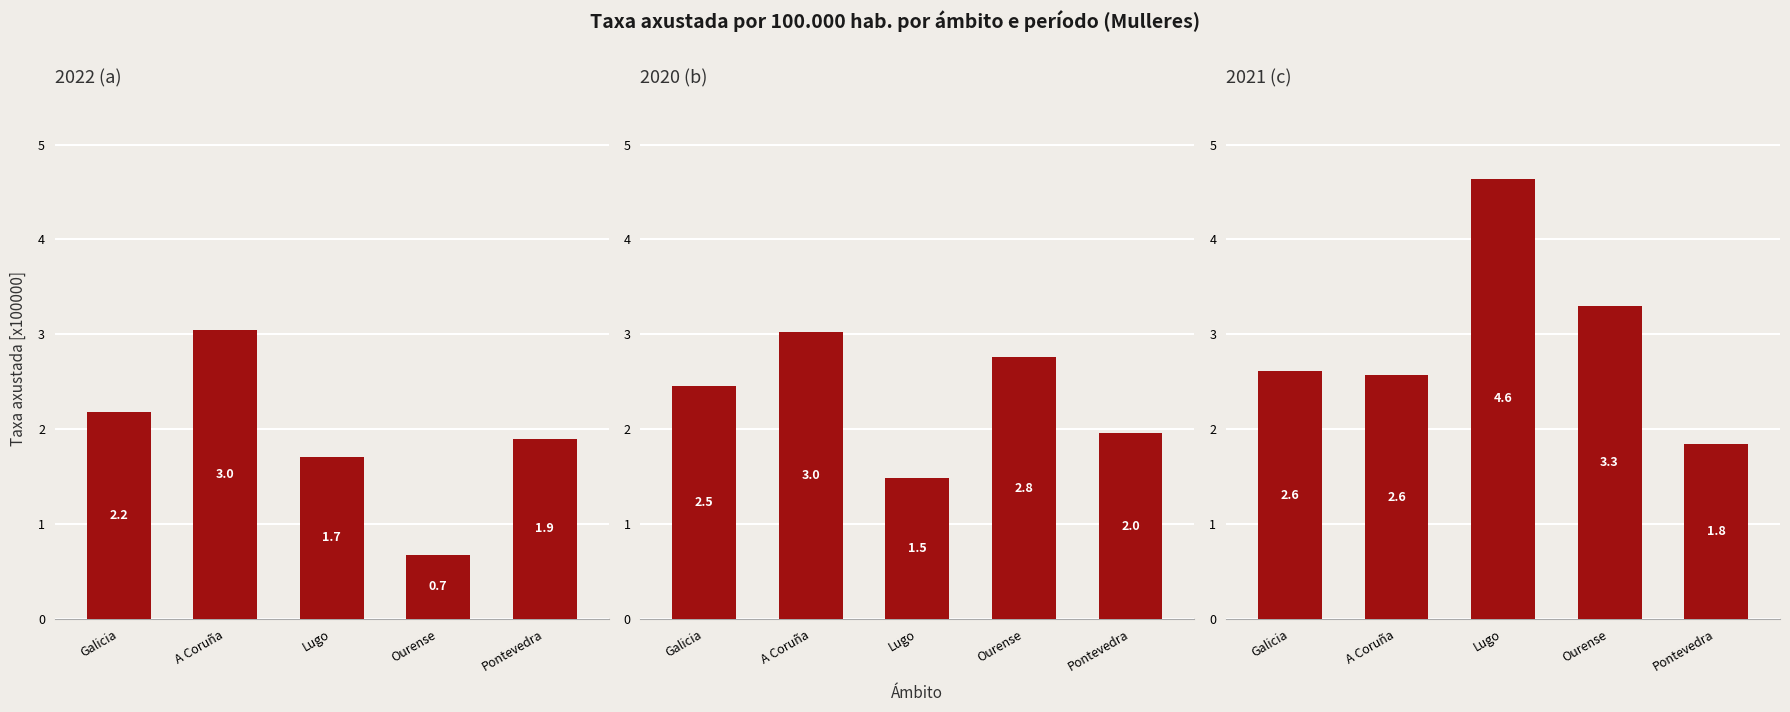

Approximately how many times larger is the value at A Coruña compared to Ourense?

0.8